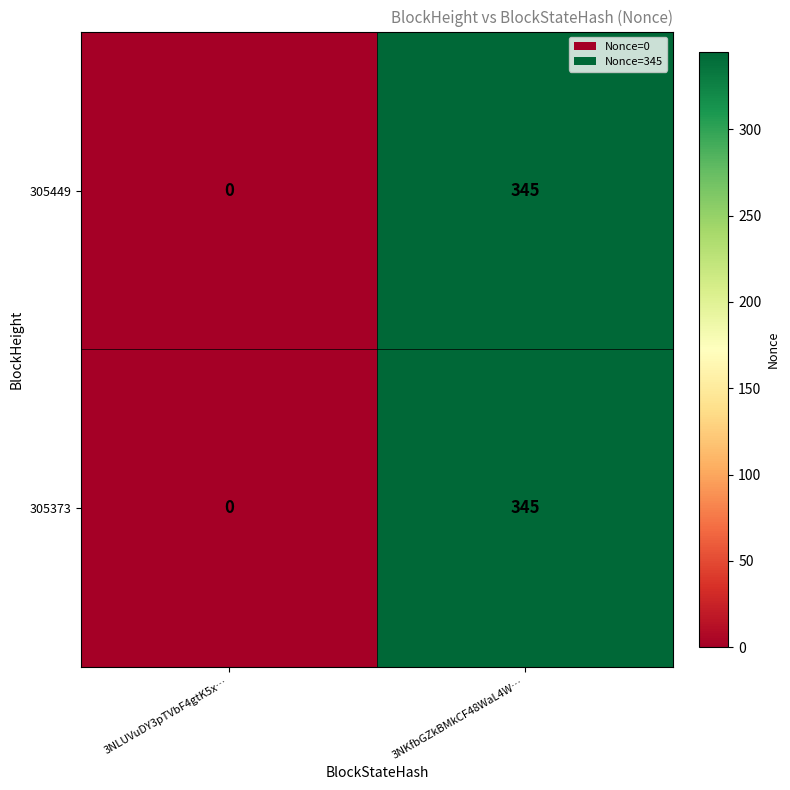

Reading right to left, transcribe all the data shown in this chart.

305449: 345	0
305373: 345	0